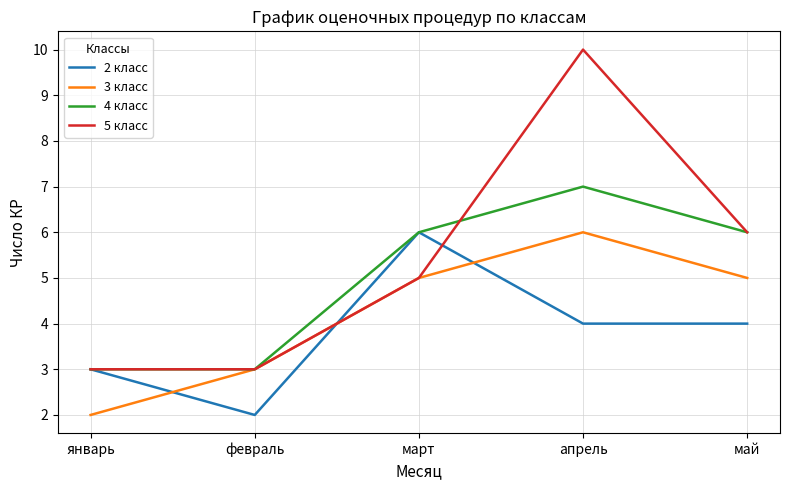

At which label does 2 класс first exceed 4?

март